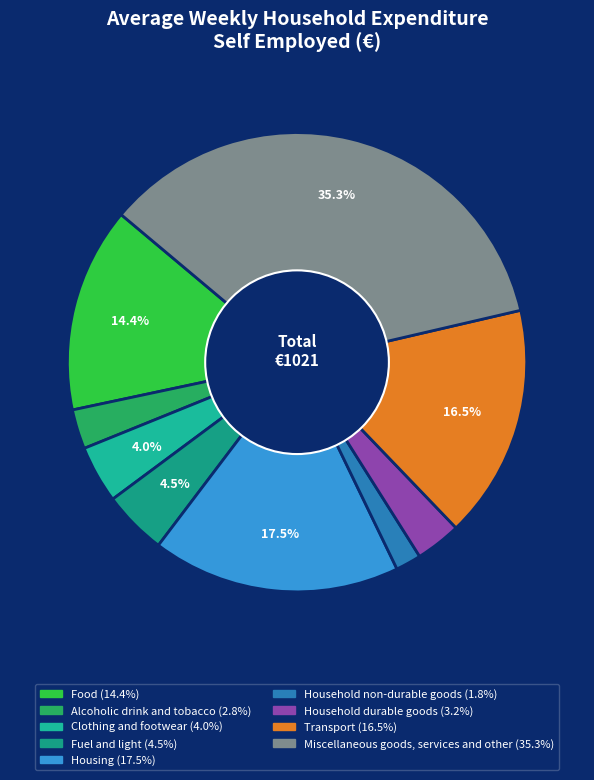

Is it true that Alcoholic drink and tobacco is 15% of the pie?

False